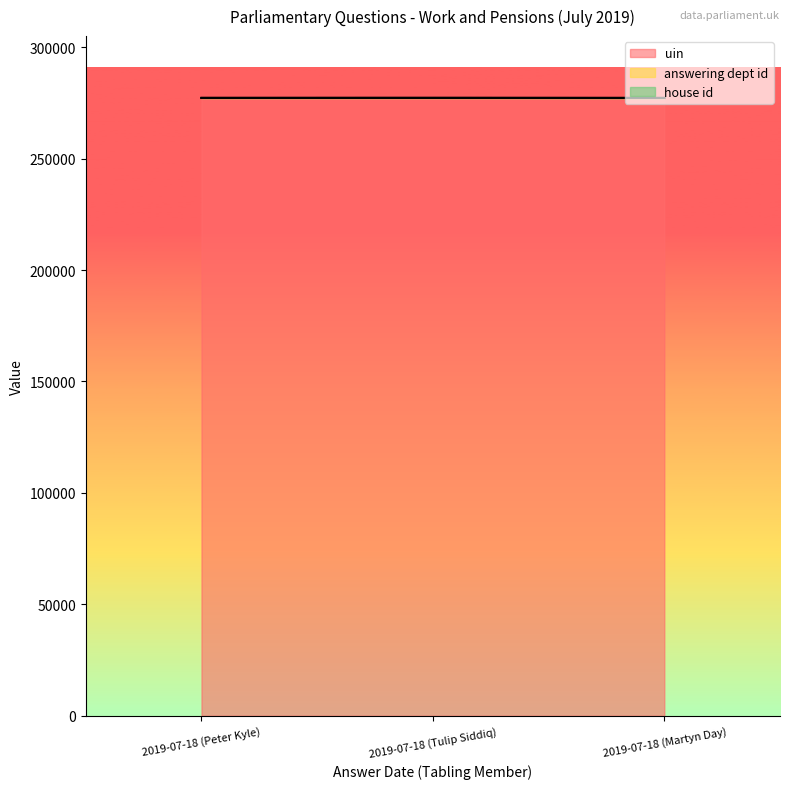

What is the average value of the answering dept id series?

29